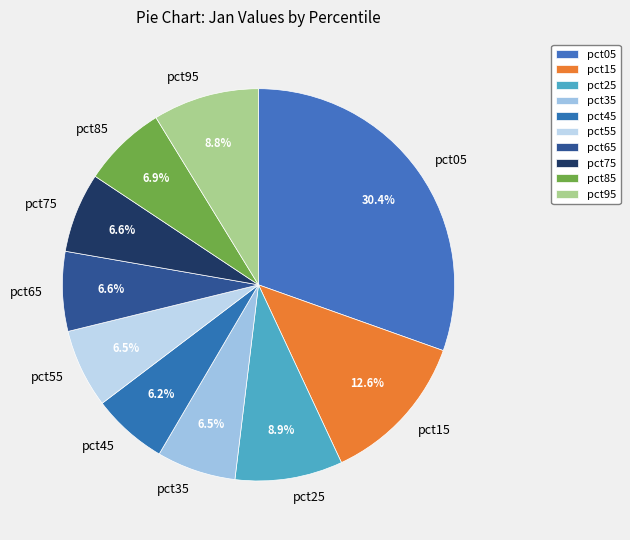

Which slice is the largest?

pct05